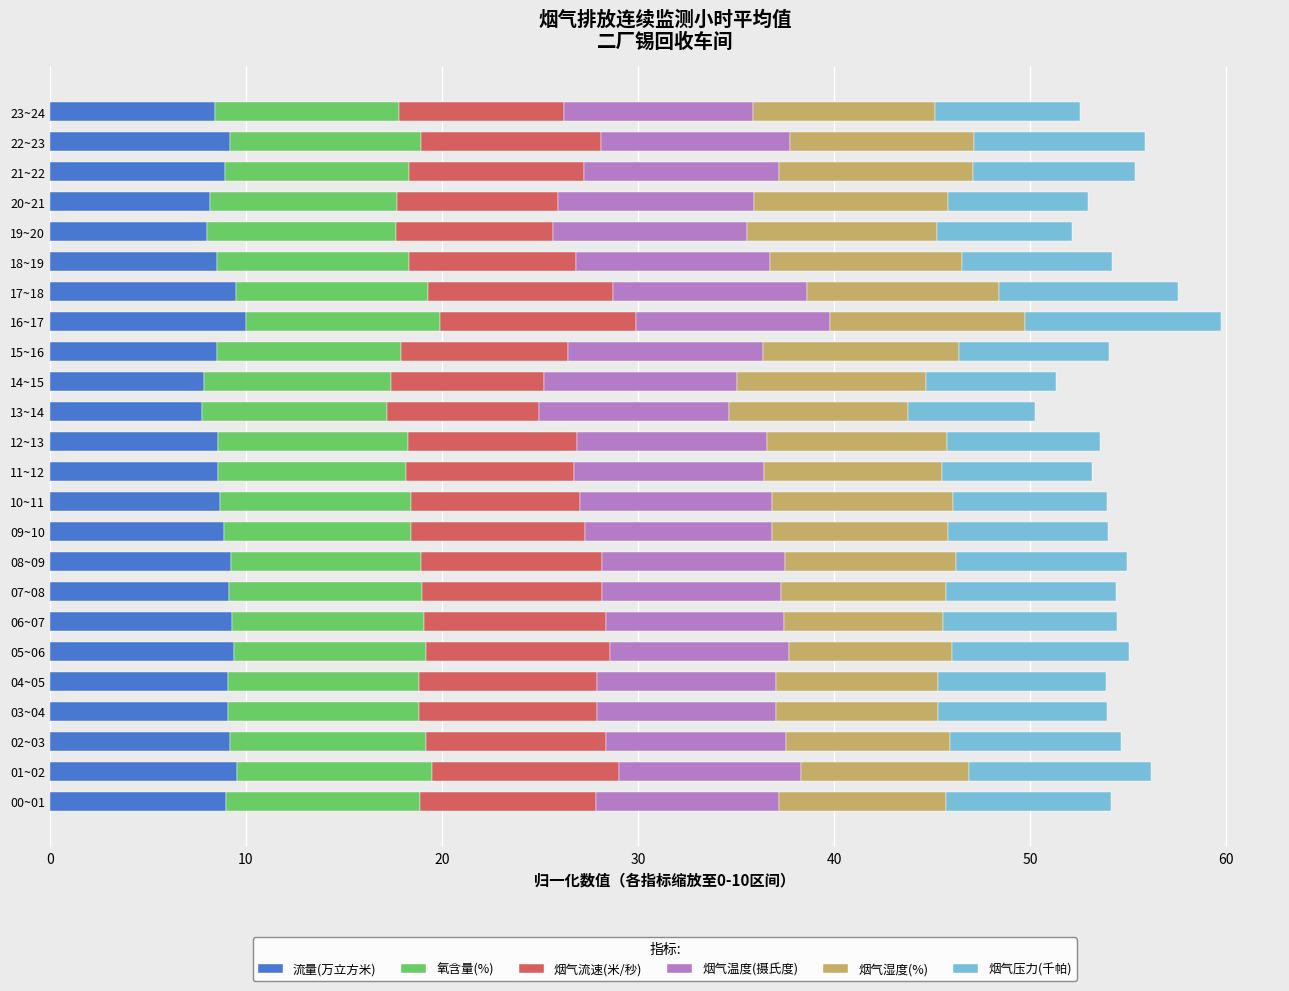

What is the total value across all series at 13~14?

50.3